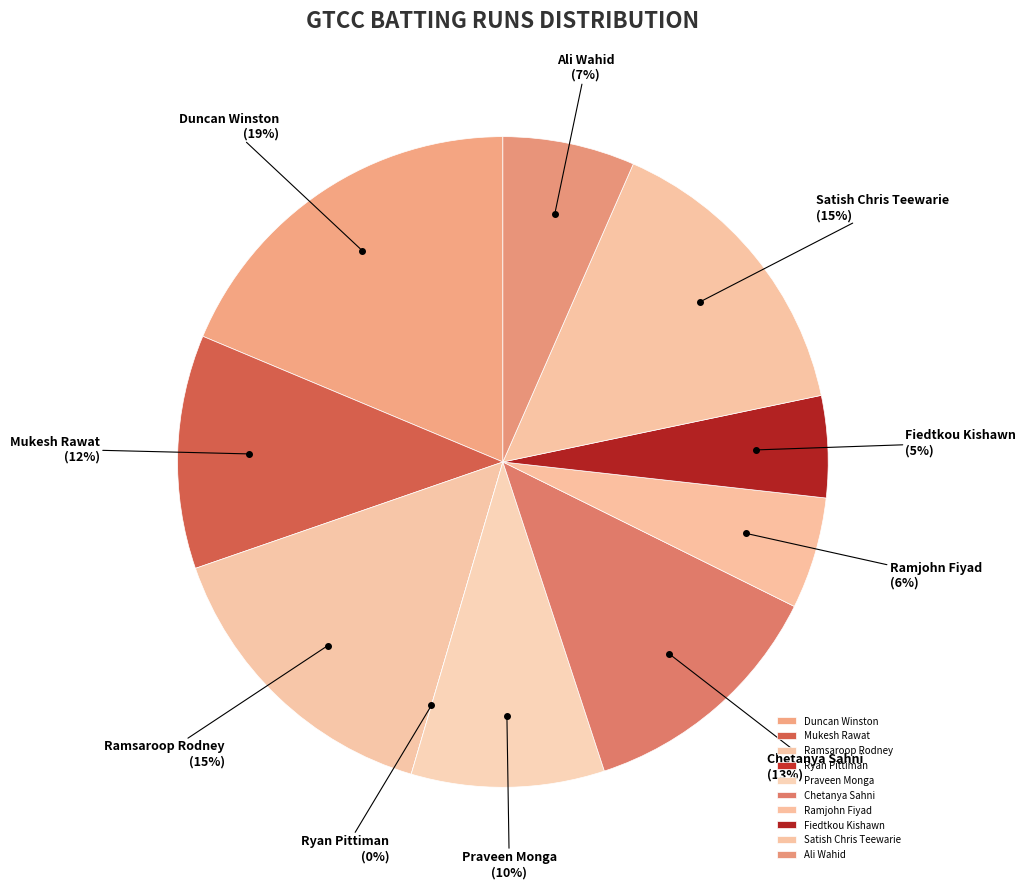

Rank the categories by value from highest to lowest.

Duncan Winston, Ramsaroop Rodney, Satish Chris Teewarie, Chetanya Sahni, Mukesh Rawat, Praveen Monga, Ali Wahid, Ramjohn Fiyad, Fiedtkou Kishawn, Ryan Pittiman